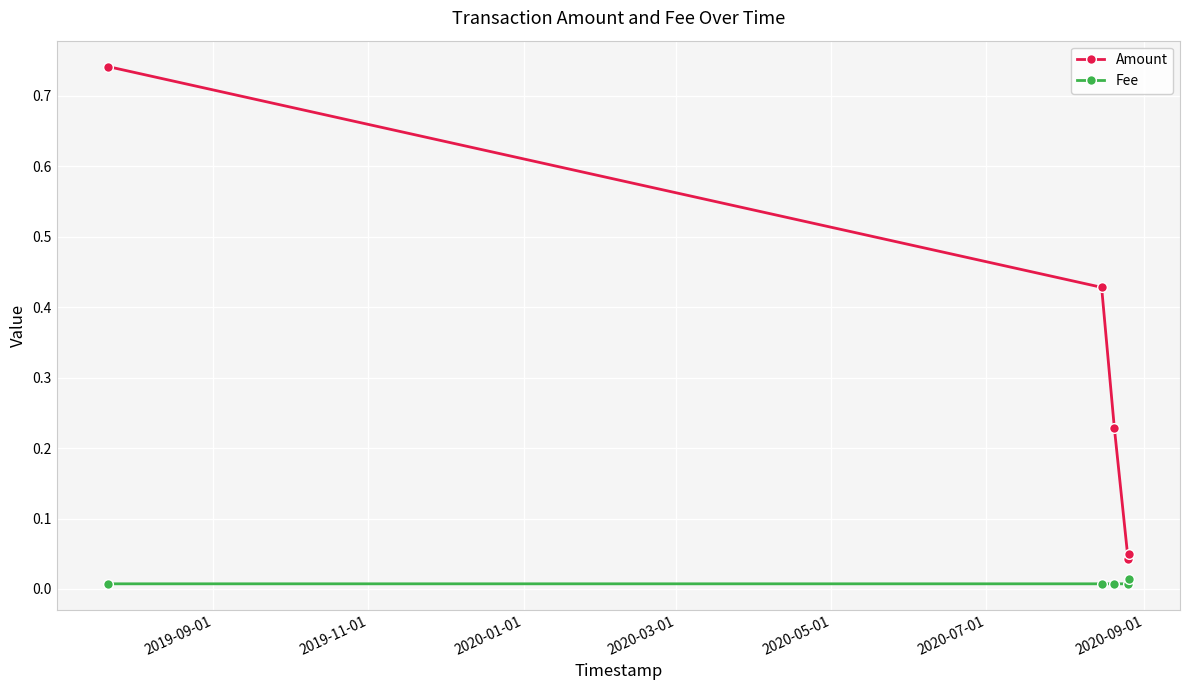

Does the chart display data point markers on the line(s)?

Yes